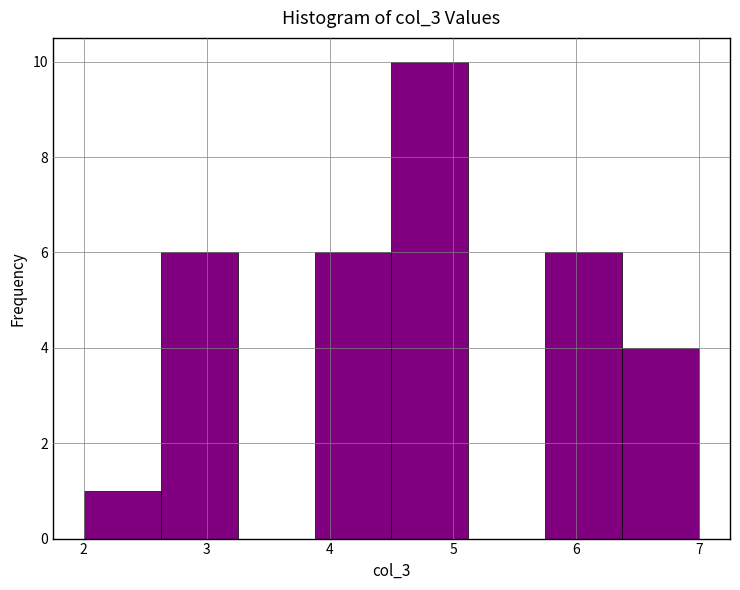

How tall is the bar that spans 6.4 to 7.0 on the x-axis? Neither the bar edges nor the heights are printed on the chart, so give them approximately, as read against the axes.

4